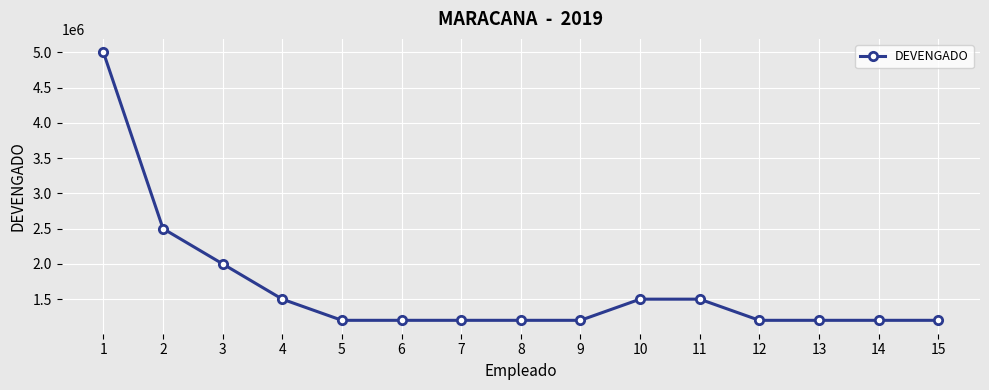

Reading right to left, list all the values displayed in this chart.

1200000	1200000	1200000	1200000	1500000	1500000	1200000	1200000	1200000	1200000	1200000	1500000	2000000	2500000	5000000